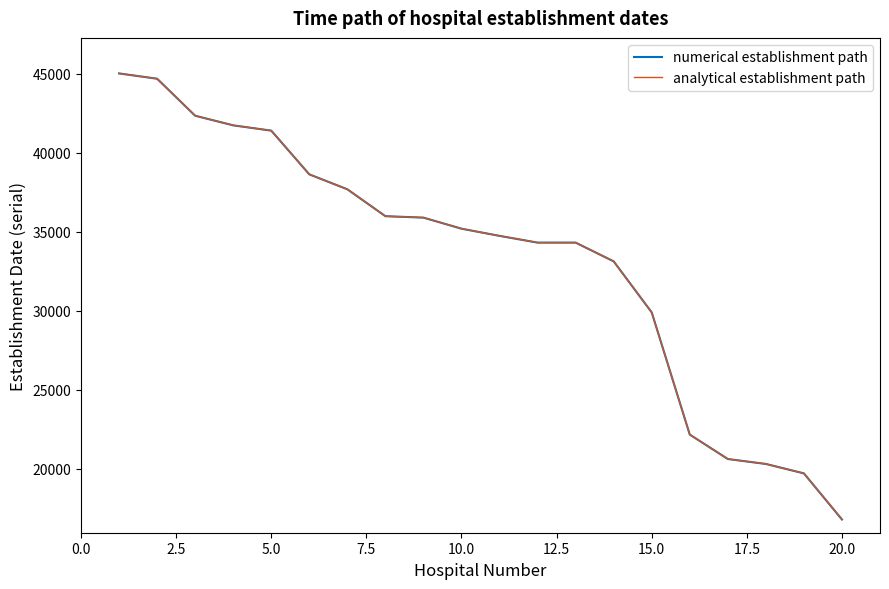

True or false: numerical establishment path and analytical establishment path cross at least once.

False